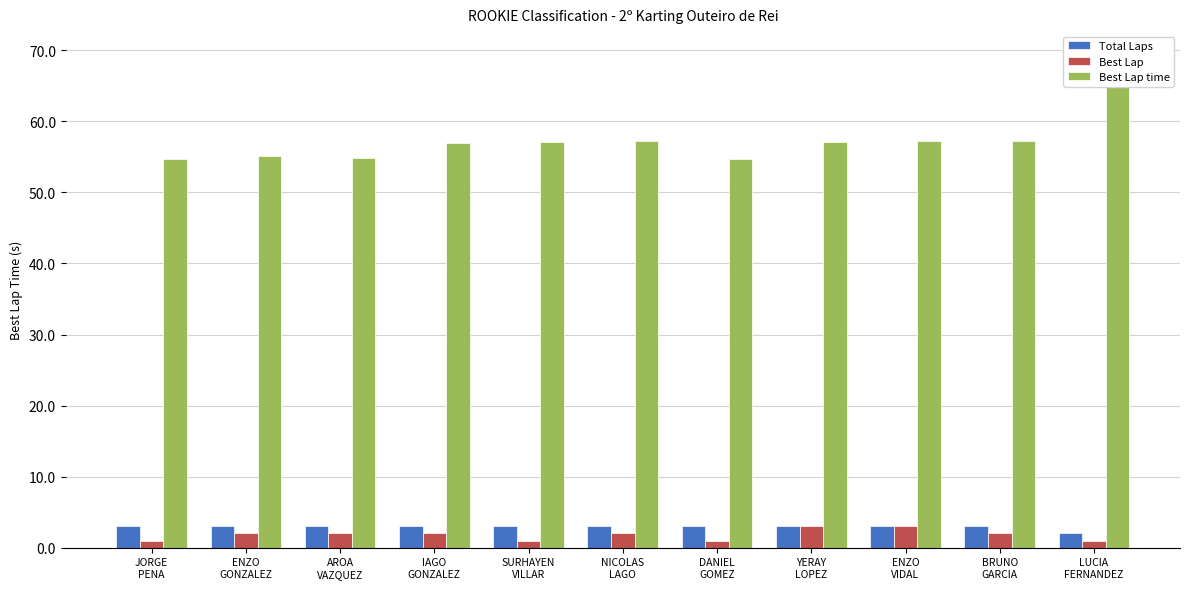

What is the value of the Best Lap bar at the 11th from the left?

1.0